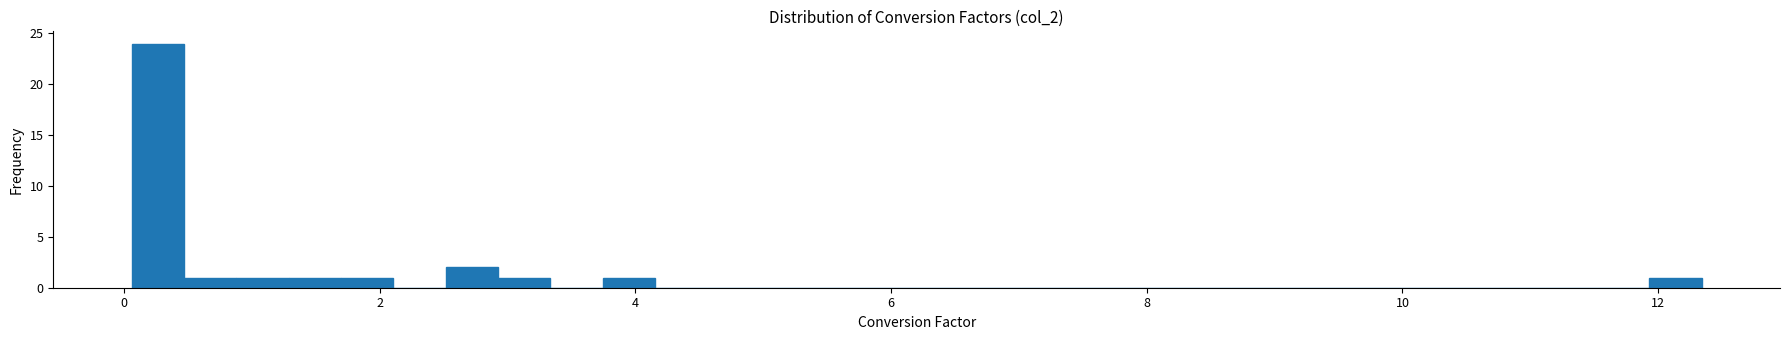

Around what value on the x-axis is the tallest bar? Give the approximate position of its centre, as read against the axis.

0.2